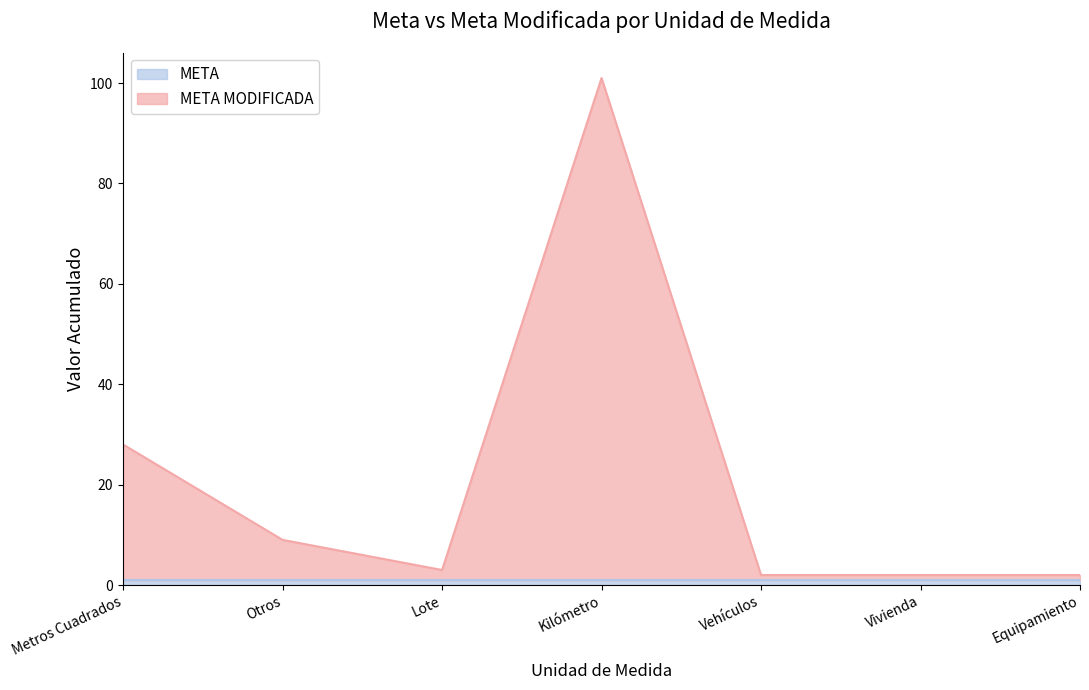

What is the label of the 6th point from the left?

Vivienda